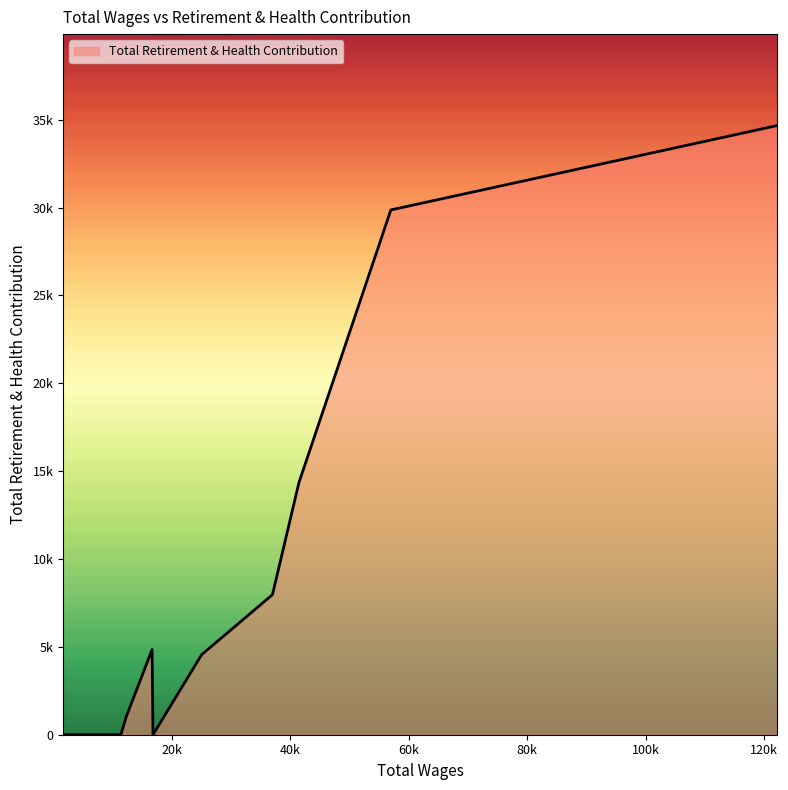

Is this an area chart (filled region under the line)?

Yes